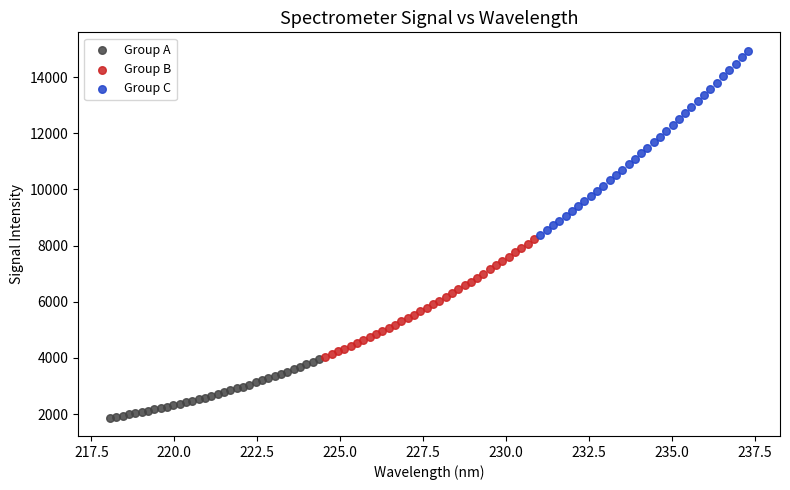

Which series contains the lowest Y value?

Group A